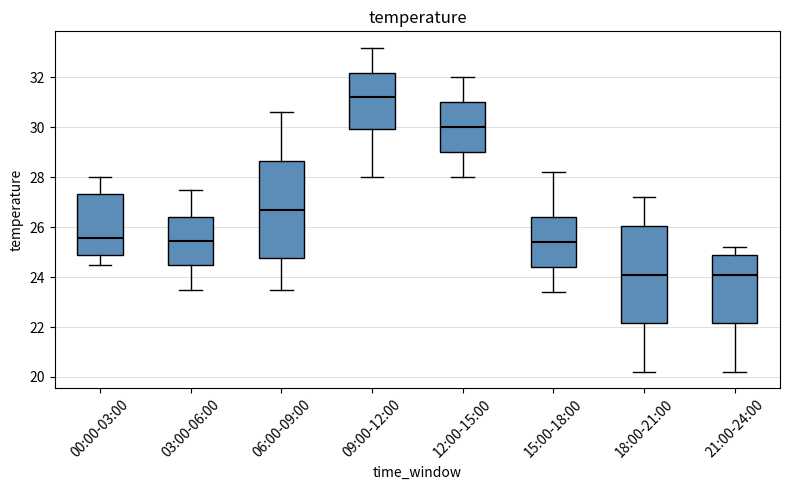

Reading left to right, transcribe this box plot: for each box, give where its median line is, the range the box spans, and where its two whiskers end, as read against the y-axis. The values are not printed on the chart, so give them approximately, as read against the axis.

00:00-03:00: median 25.6, box 25.0 to 27.4, whiskers 24.6 to 28.0
03:00-06:00: median 25.4, box 24.4 to 26.4, whiskers 23.6 to 27.6
06:00-09:00: median 26.8, box 24.8 to 28.6, whiskers 23.6 to 30.6
09:00-12:00: median 31.2, box 30.0 to 32.2, whiskers 28.0 to 33.2
12:00-15:00: median 30.0, box 29.0 to 31.0, whiskers 28.0 to 32.0
15:00-18:00: median 25.4, box 24.4 to 26.4, whiskers 23.4 to 28.2
18:00-21:00: median 24.2, box 22.2 to 26.0, whiskers 20.2 to 27.2
21:00-24:00: median 24.2, box 22.2 to 25.0, whiskers 20.2 to 25.2